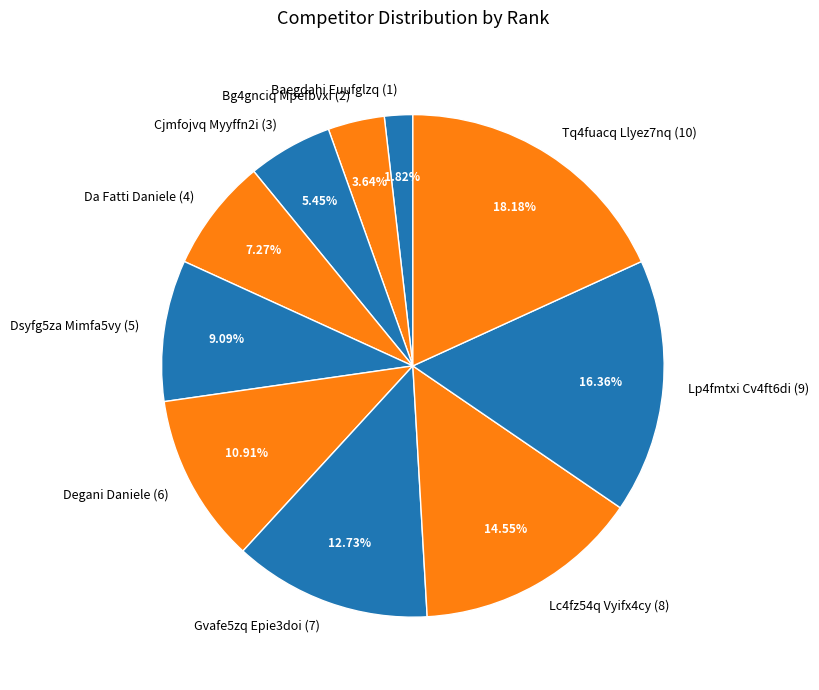

To the nearest percent, what is the difference between the Dsyfg5za Mimfa5vy and Lp4fmtxi Cv4ft6di slice percentages?

7%